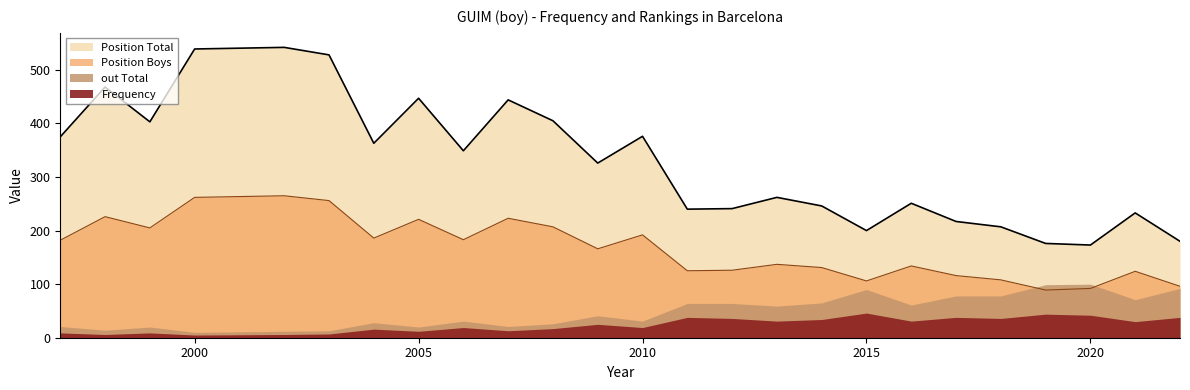

Which series has the widest spread of values?

Position Total